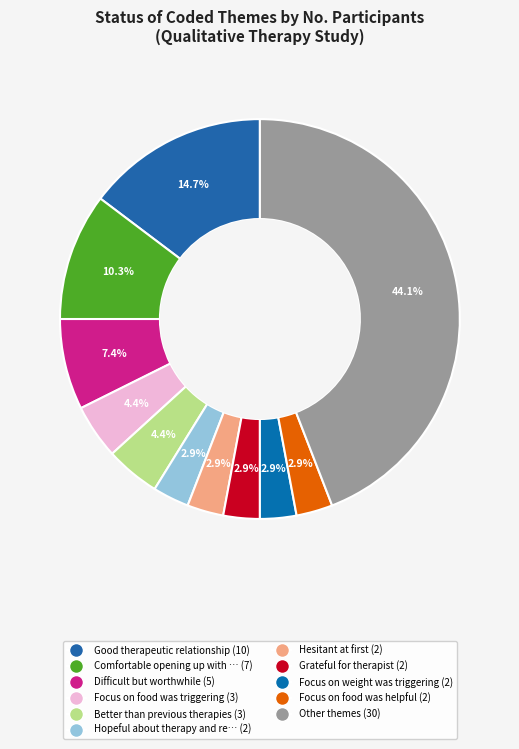

Count the number of slices in the pie.

11